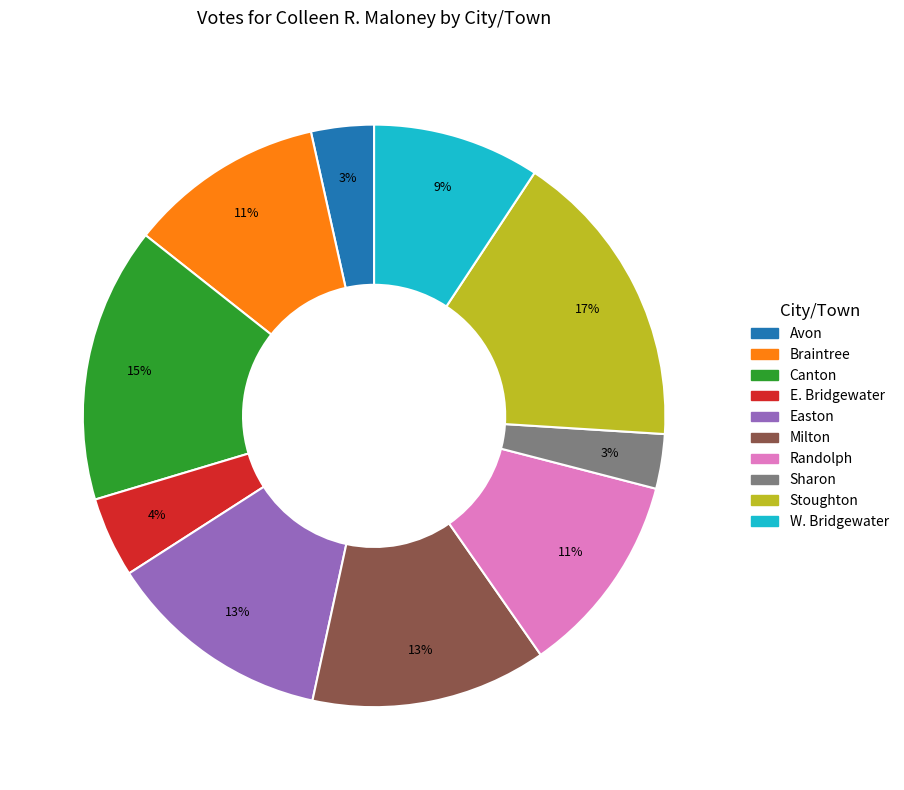

Is there any slice that represents more than half of the pie?

No